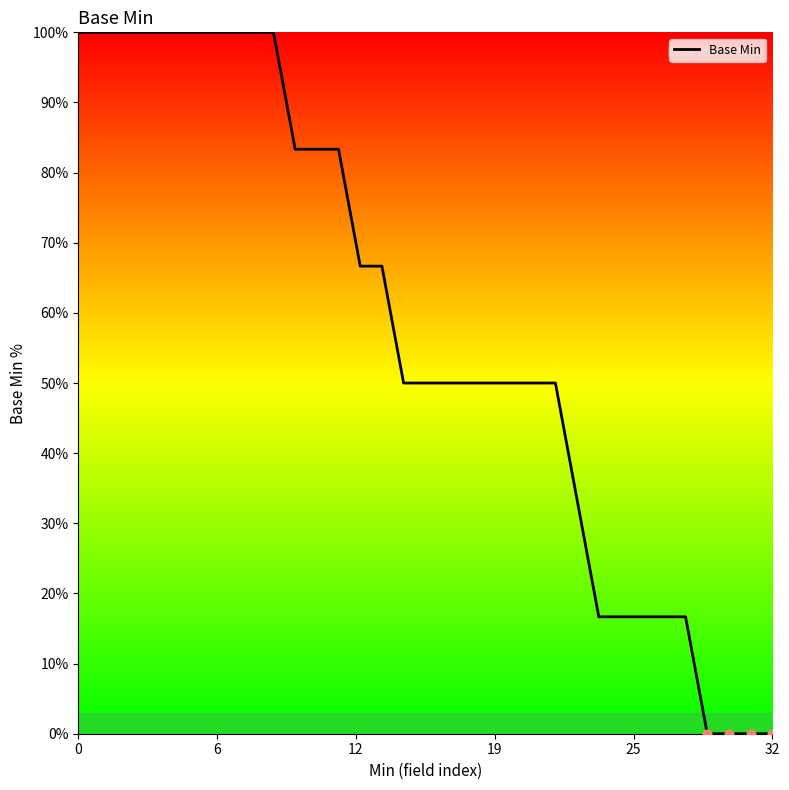

What is the maximum value shown in the chart?

100.0